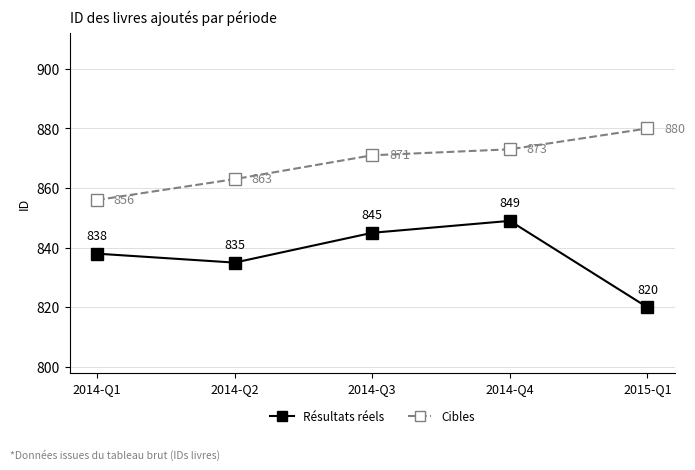

Count the number of categories in the chart.

5